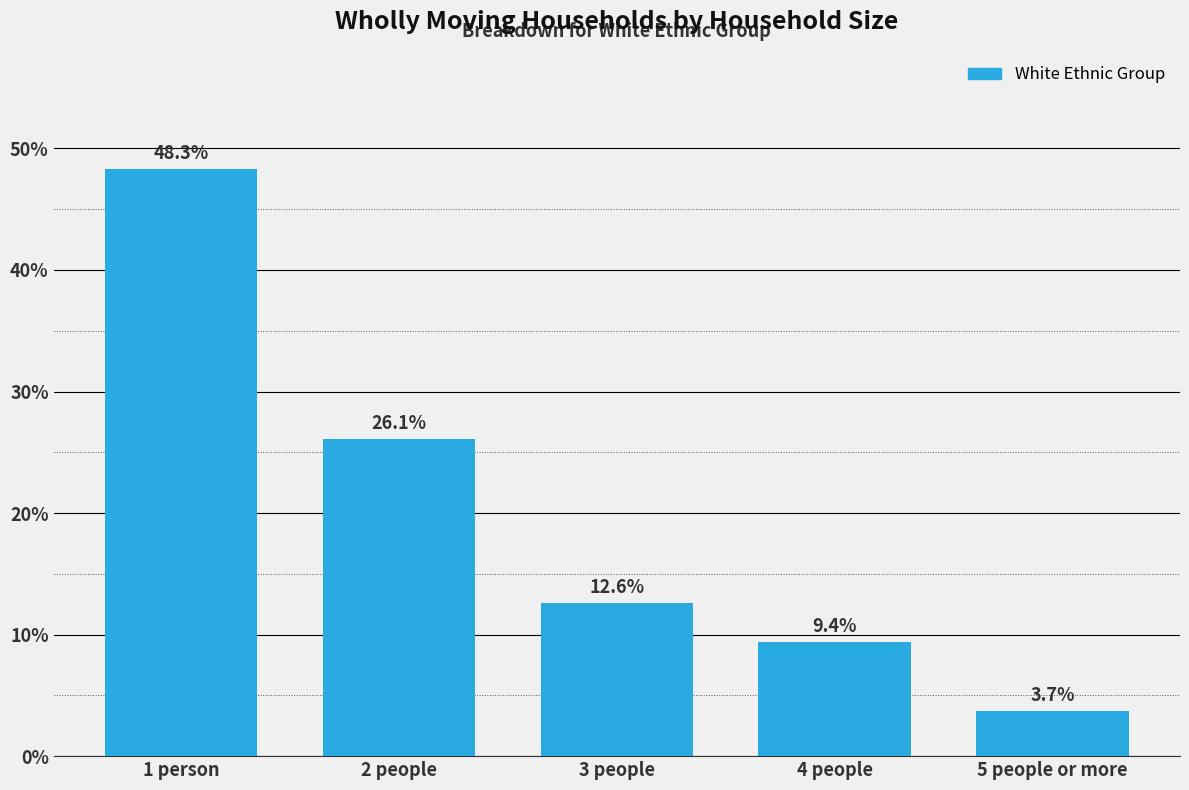

Reading left to right, transcribe all the data shown in this chart.

1 person=48.3	2 people=26.1	3 people=12.6	4 people=9.4	5 people or more=3.7